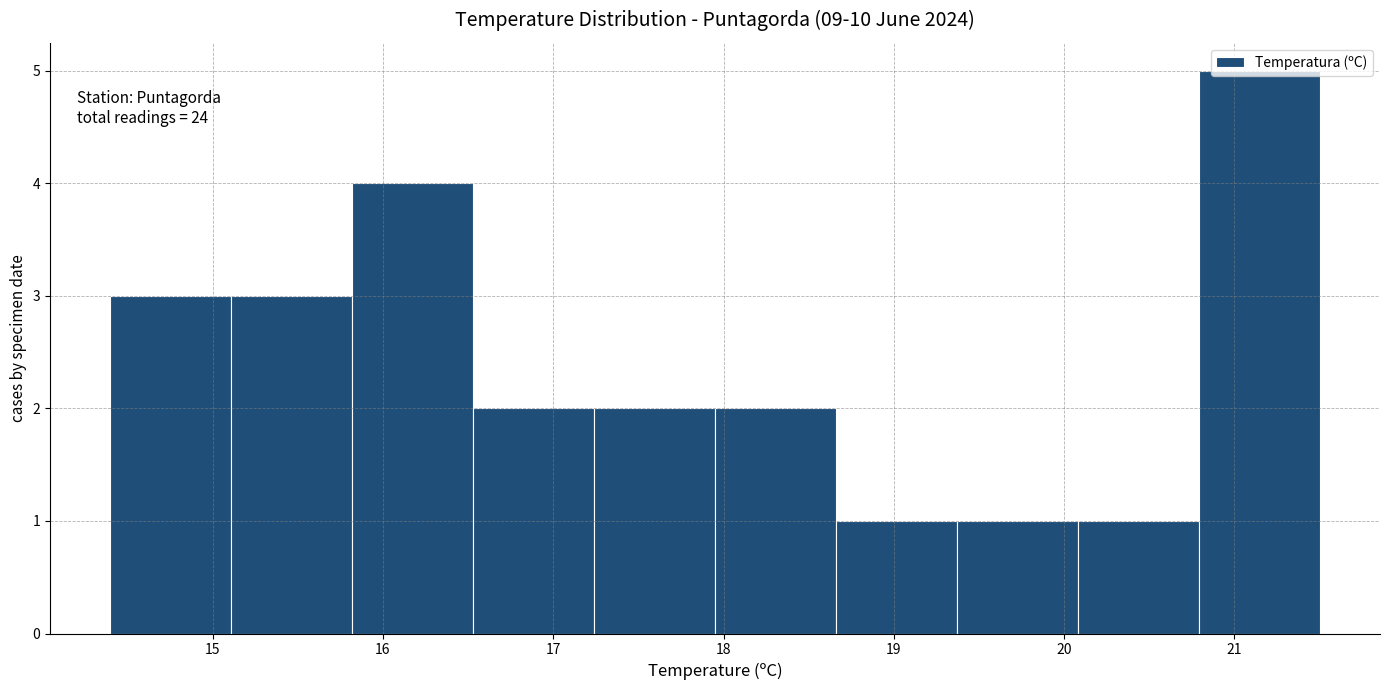

Over which range of the x-axis is the bar tallest?

20.79 to 21.50